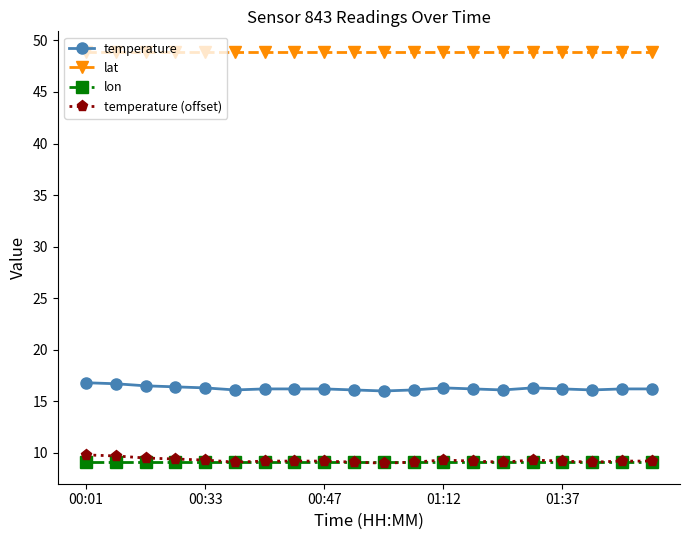

What is the difference between the maximum and minimum values in the temperature series?

0.8